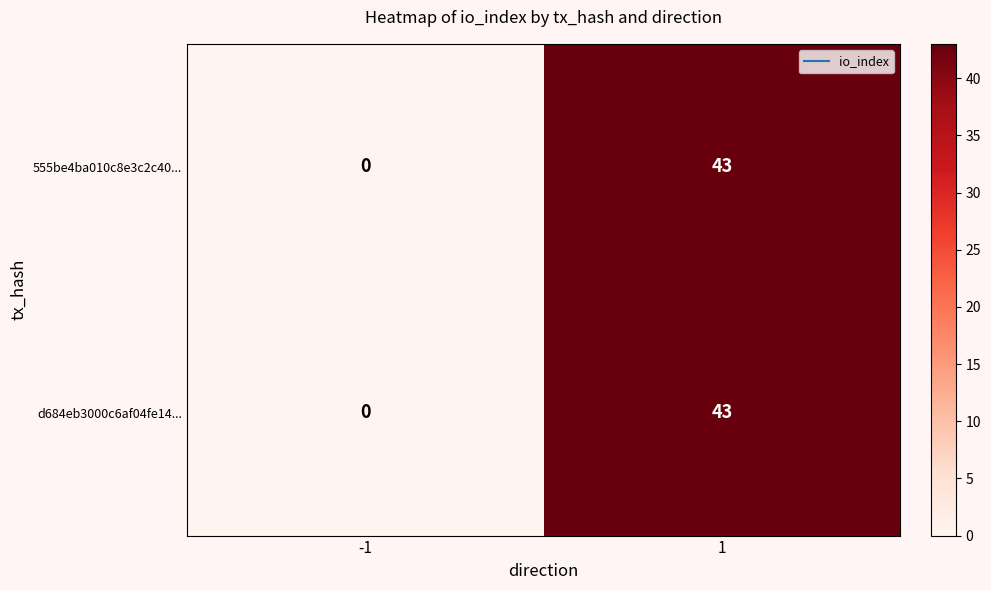

What is the total value across all series at 1?

86